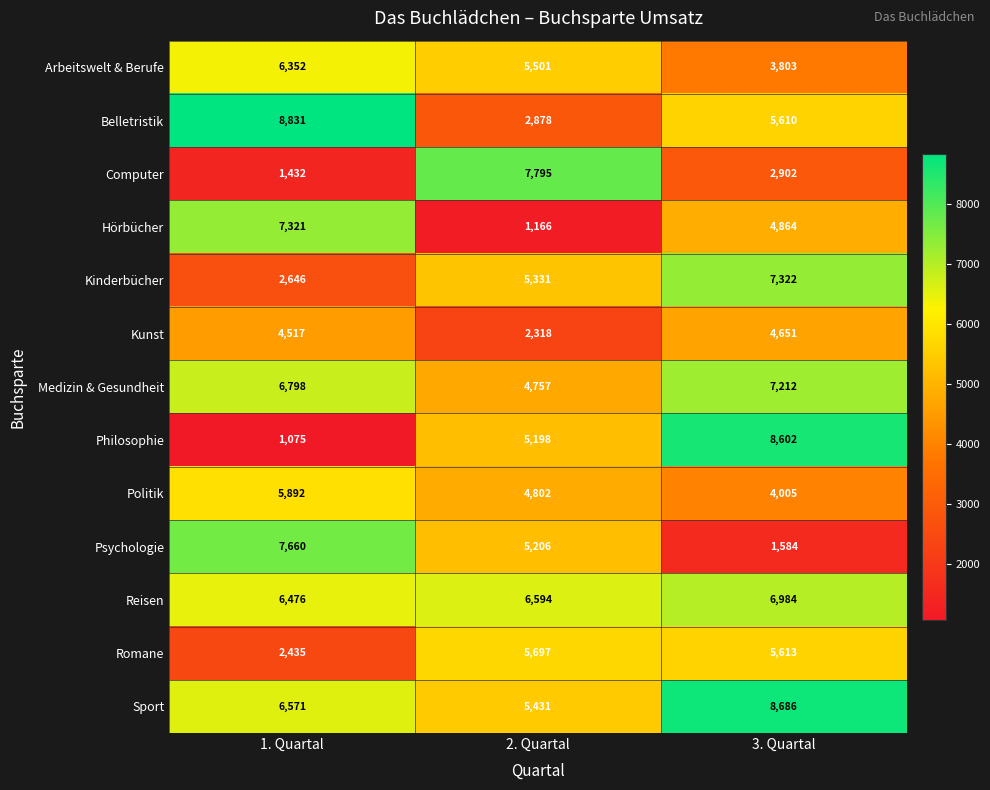

What is the difference between the Arbeitswelt & Berufe values at 3. Quartal and 2. Quartal?

1698